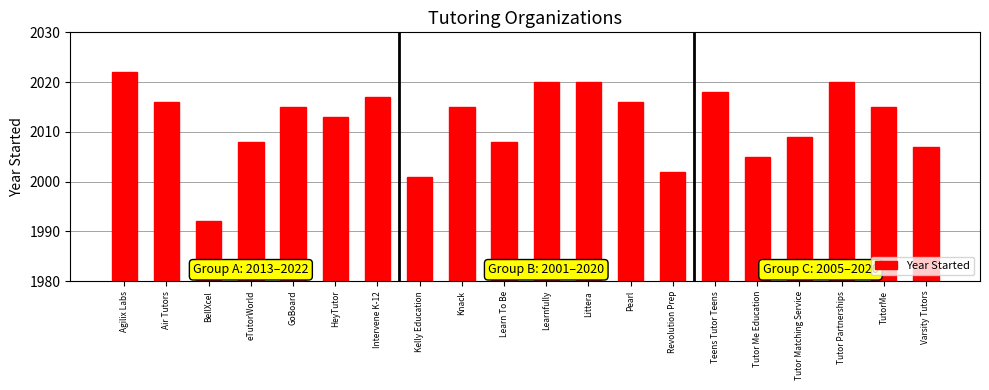

The value at Revolution Prep is 3003. True or false?

False